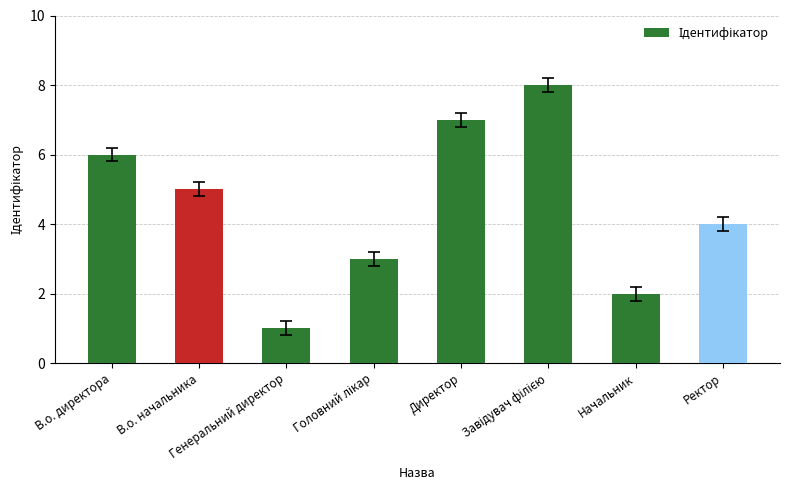

True or false: the data shows 3 at Начальник.

False